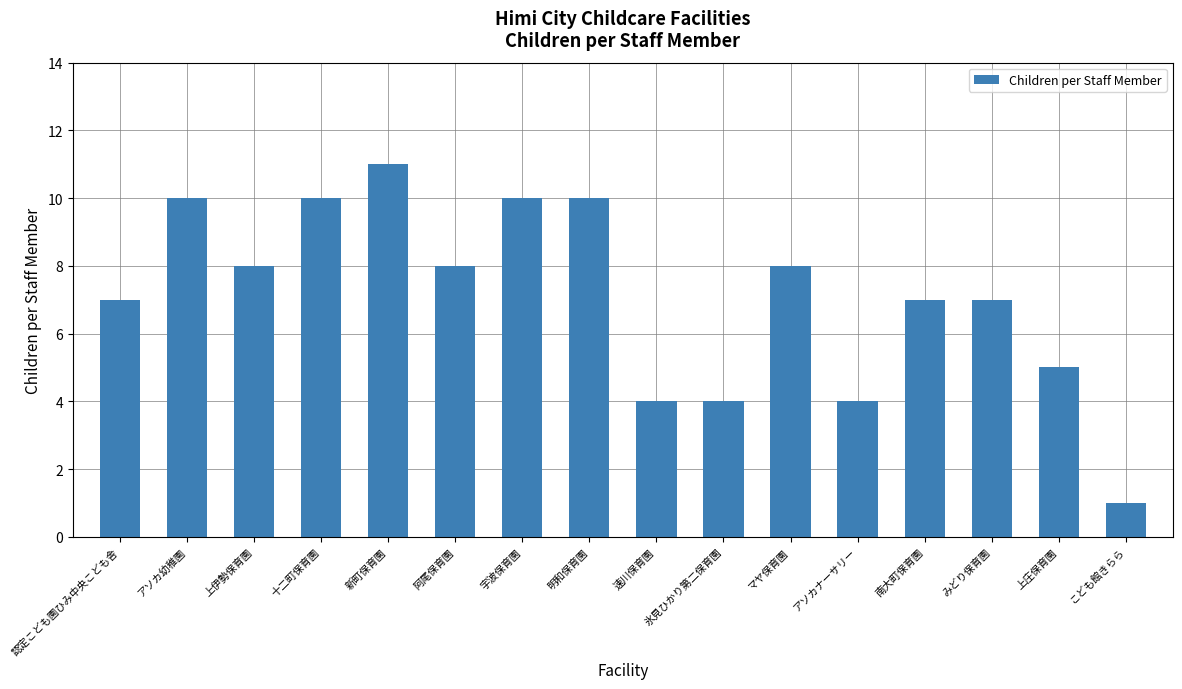

How many bars are there in total?

16